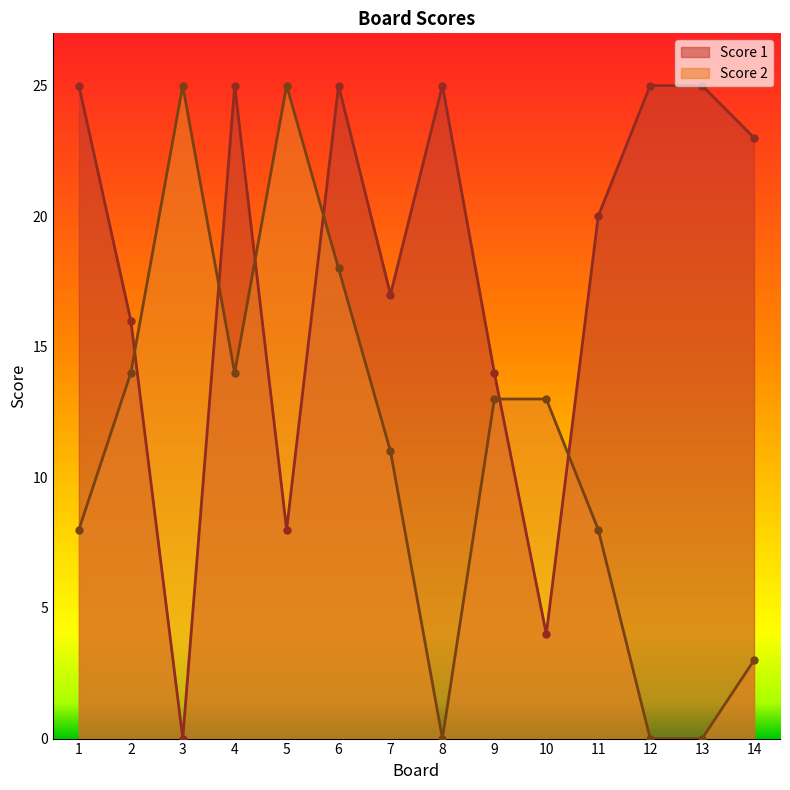

Is the value of Score 2 at 6 greater than the value of Score 1 at 5?

Yes